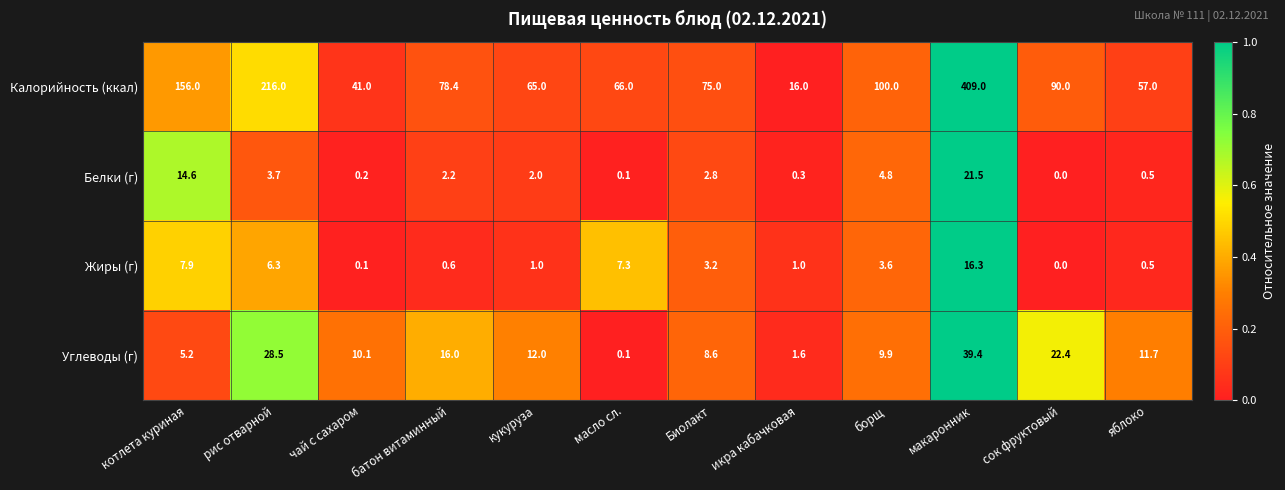

How many values in Белки (г) are above zero?

11